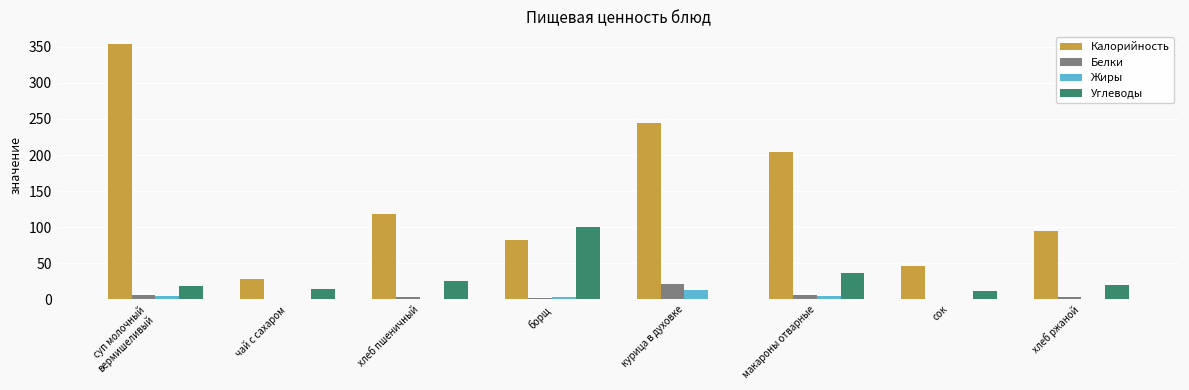

How many values in the Углеводы series exceed 20?

4